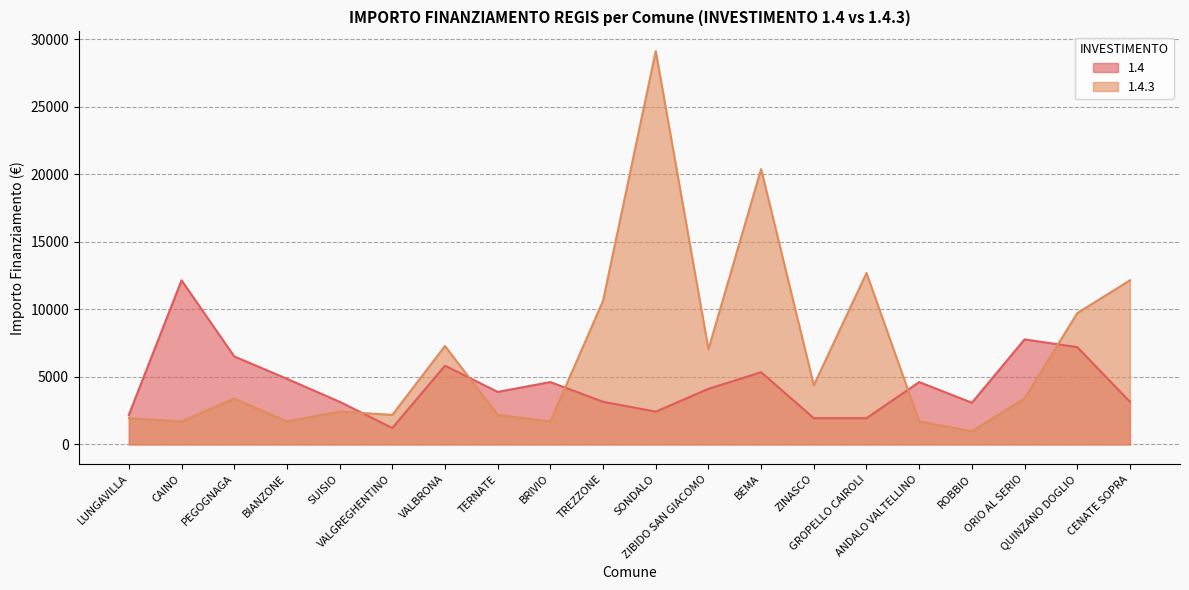

At which category does the chart reach its peak across all series?

SONDALO